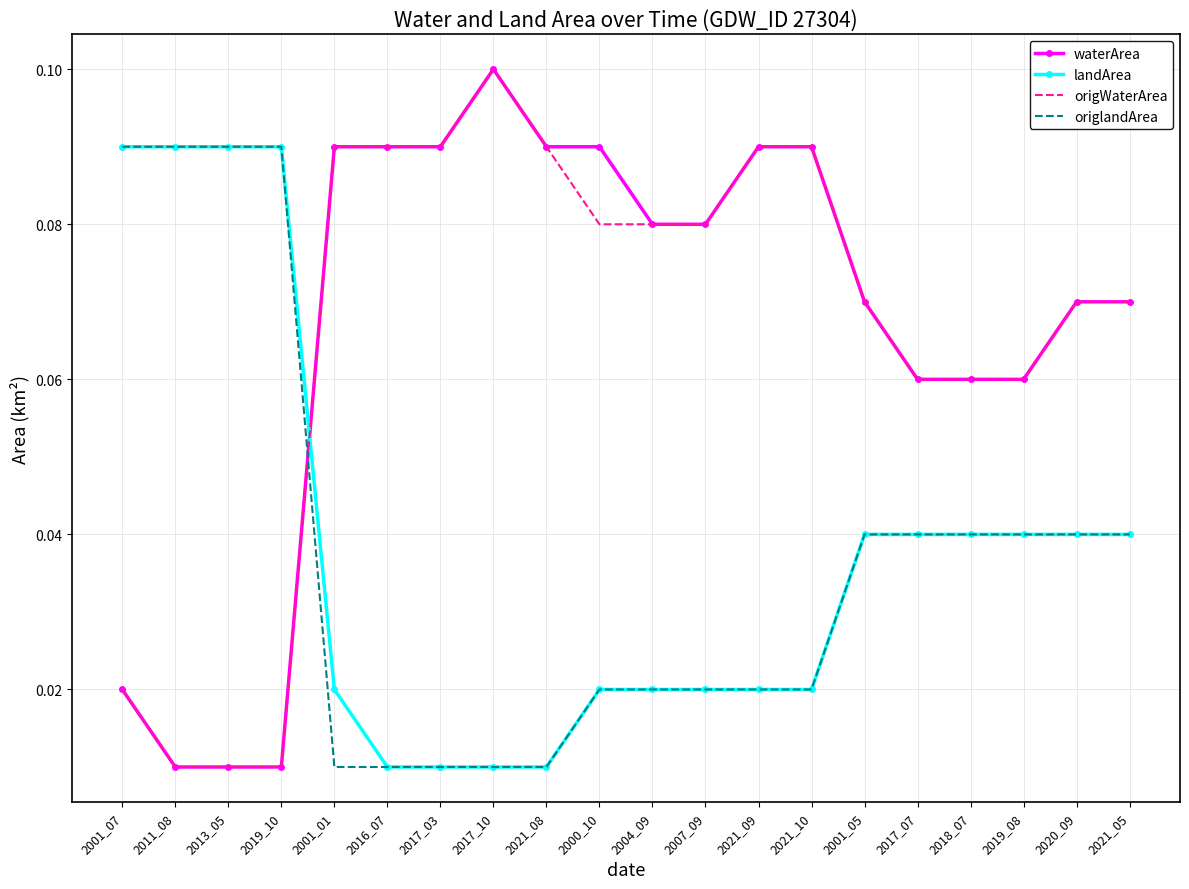

What position from the right is 2004_09?

10